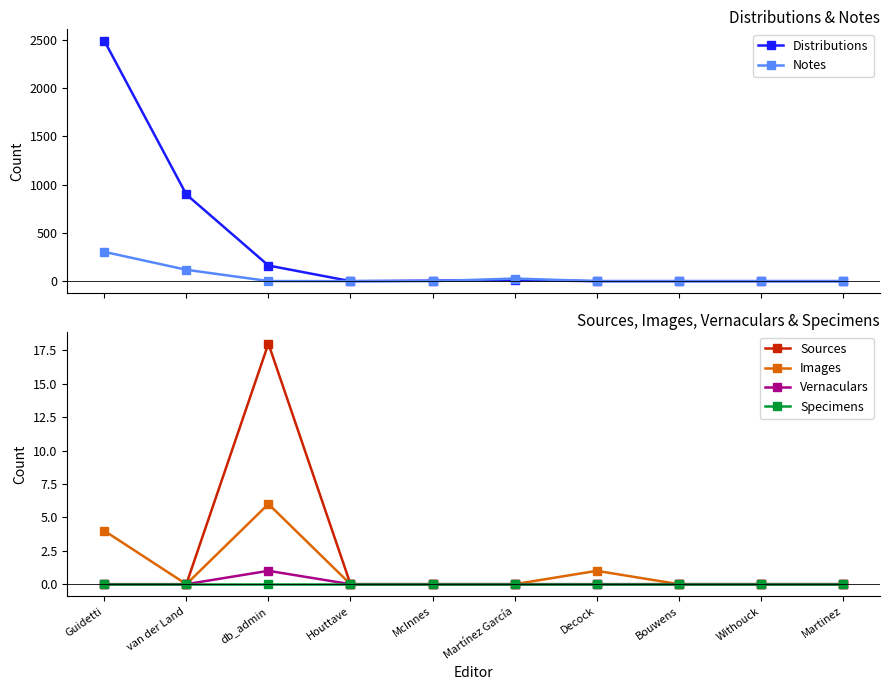

In Sources, how many points are higher than both neighbors (excluding endpoints)?

1